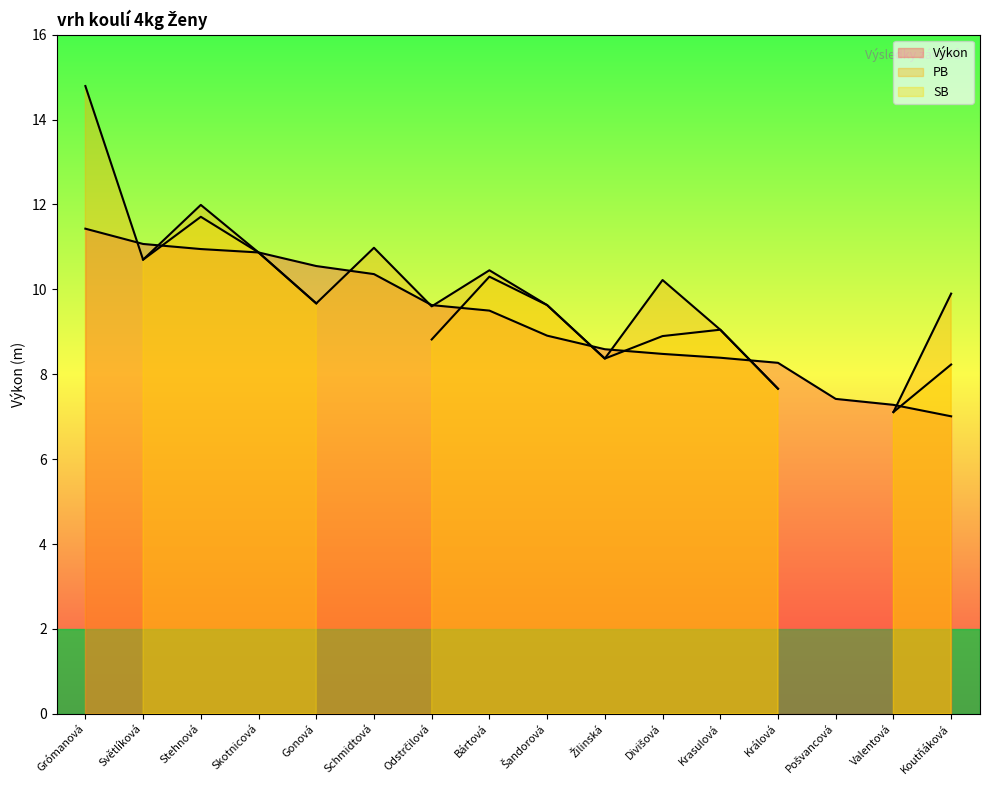

Reading left to right, transcribe all the data shown in this chart.

Výkon: Grómanová=11.4	Světlíková=11.1	Stehnová=10.9	Skotnicová=10.9	Gonová=10.6	Schmidtová=10.4	Odstrčilová=9.6	Bártová=9.5	Šandorová=8.9	Žilinská=8.6	Divišová=8.5	Krasulová=8.4	Králová=8.3	Pošvancová=7.4	Valentová=7.3	Koutňáková=7.0
PB: Grómanová=14.8	Světlíková=10.7	Stehnová=12.0	Skotnicová=10.9	Gonová=9.7	Schmidtová=11.0	Odstrčilová=9.6	Bártová=10.4	Šandorová=9.6	Žilinská=8.4	Divišová=10.2	Krasulová=9.1	Králová=7.7	Pošvancová=0.0	Valentová=7.1	Koutňáková=9.9
SB: Grómanová=0.0	Světlíková=10.7	Stehnová=11.7	Skotnicová=10.9	Gonová=9.7	Schmidtová=0.0	Odstrčilová=8.8	Bártová=10.3	Šandorová=9.6	Žilinská=8.4	Divišová=8.9	Krasulová=9.1	Králová=7.7	Pošvancová=0.0	Valentová=7.1	Koutňáková=8.2